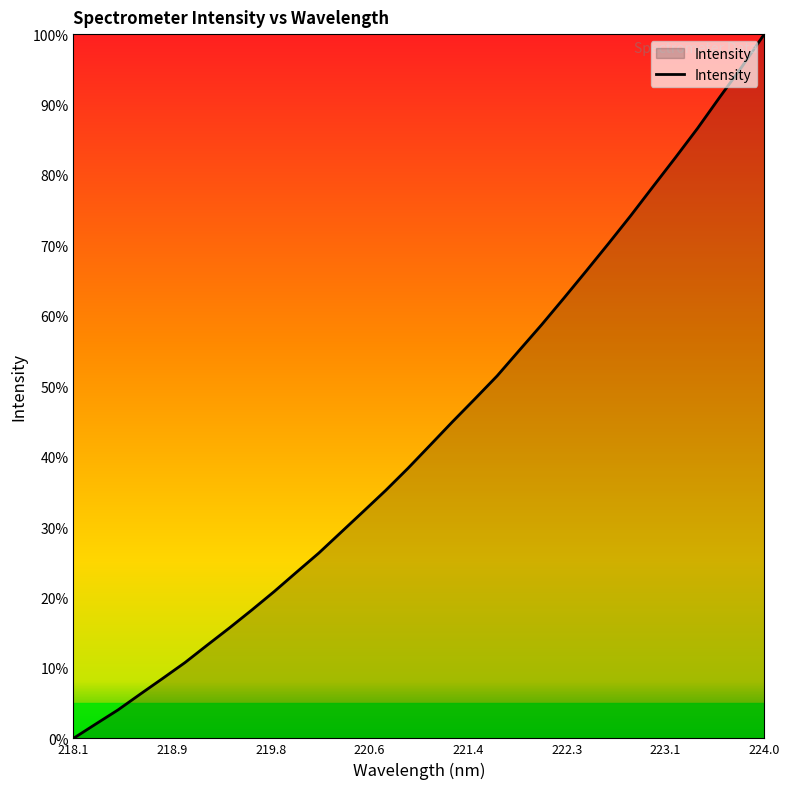

What is the greatest value displayed?

100.0